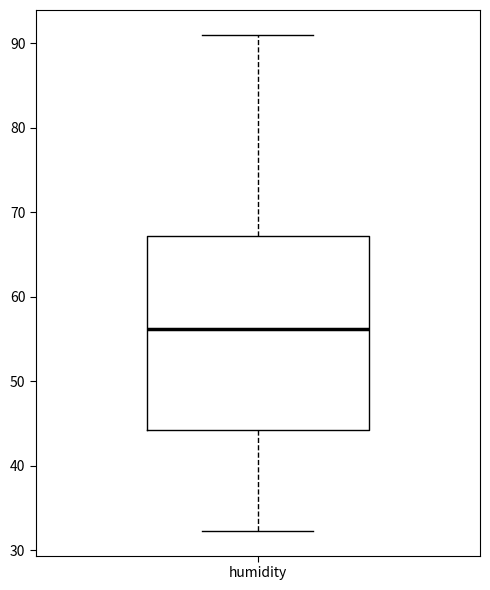

Transcribe this box plot: give where the median line is, the range the box spans, and where the two whiskers end, as read against the y-axis. The values are not printed on the chart, so give them approximately, as read against the axis.

median 56, box 44 to 67, whiskers 32 to 91